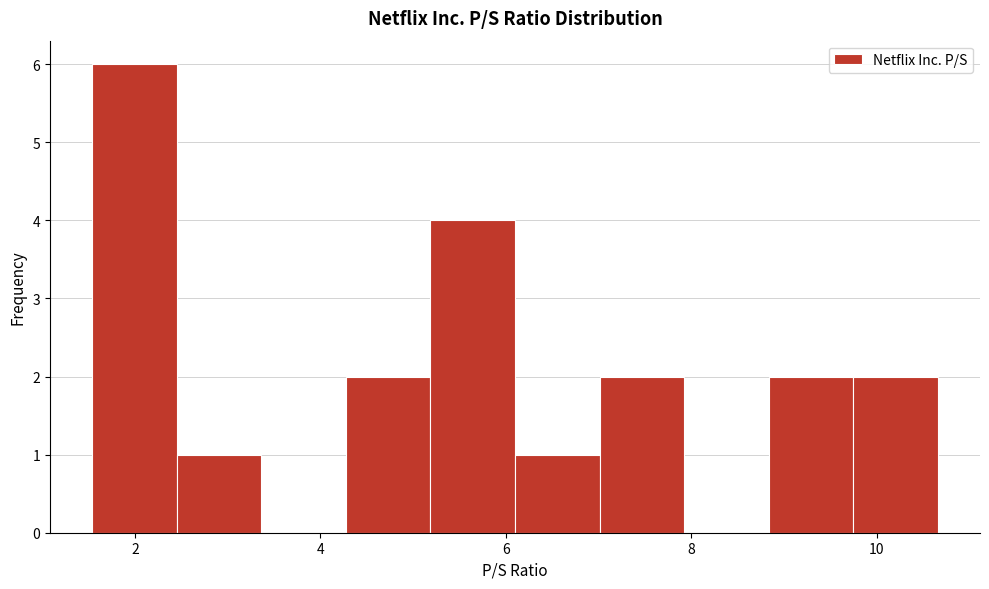

What is the height of the bar covering 8.8 to 9.8 on the x-axis? Neither the bar edges nor the heights are printed on the chart, so give them approximately, as read against the axes.

2